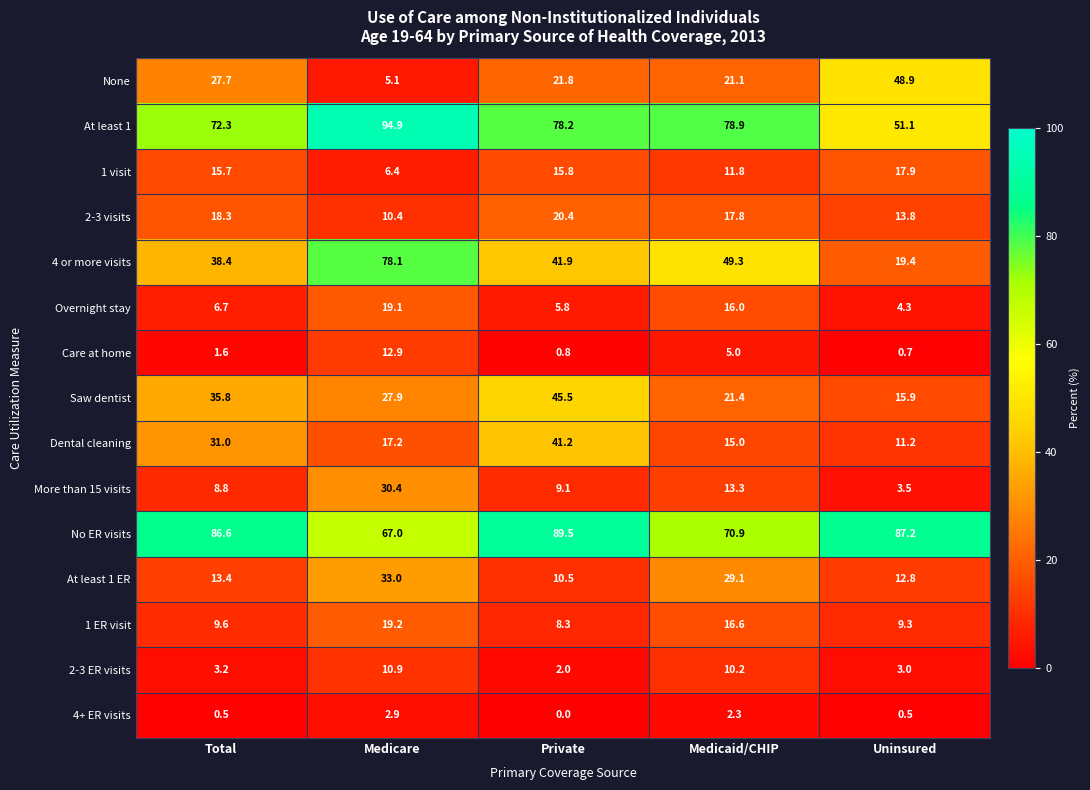

What is the maximum value shown in the chart?

94.9